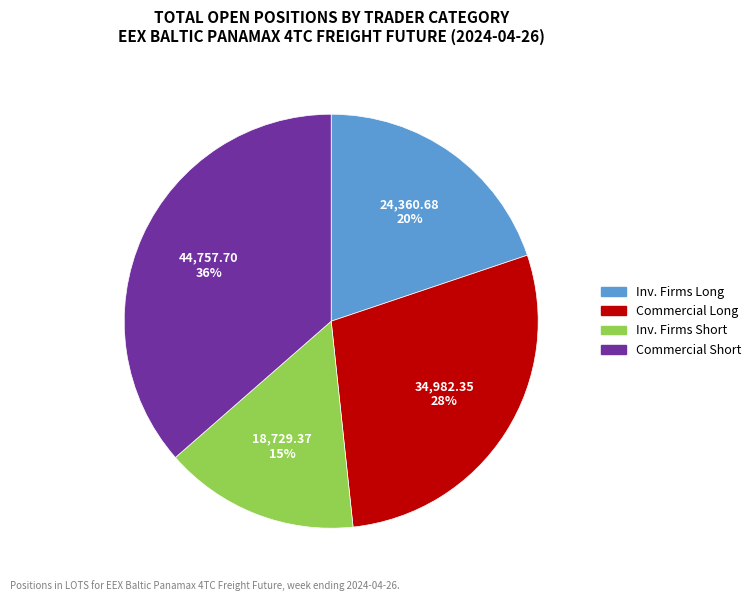

To the nearest percent, what is the average slice percentage?

25%